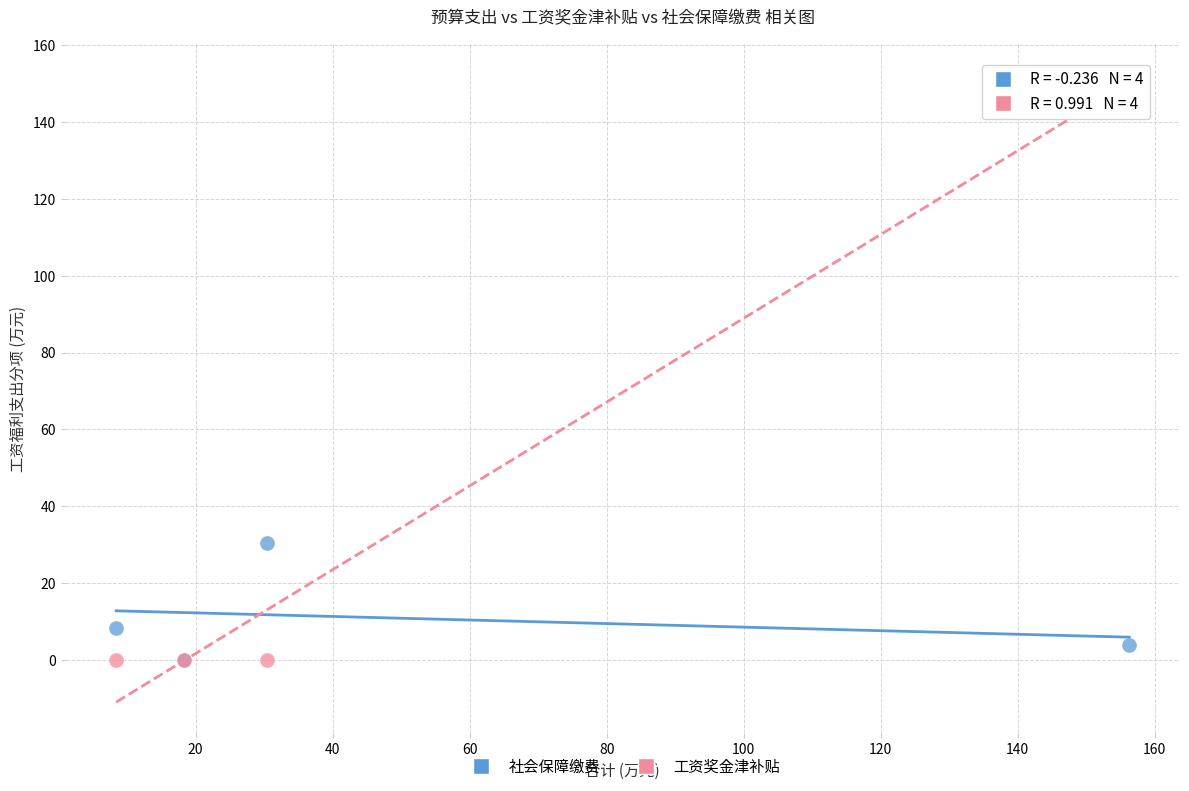

In the 社会保障缴费 series, what Y value is closest to 15?

8.4